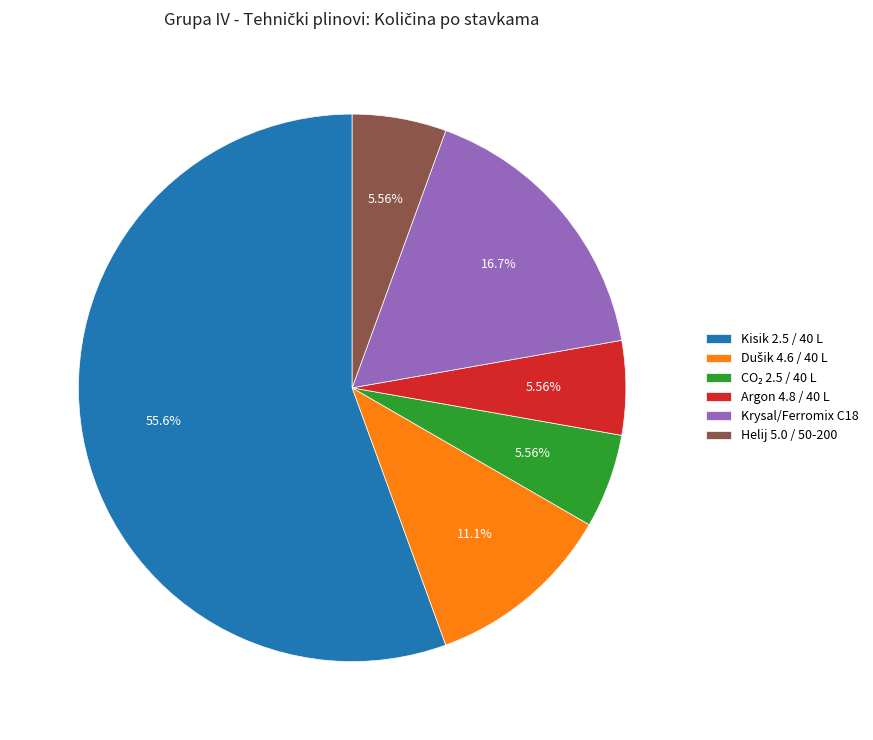

Is the sum of Argon 4.8 / 40 L and Kisik 2.5 / 40 L greater than half?

Yes